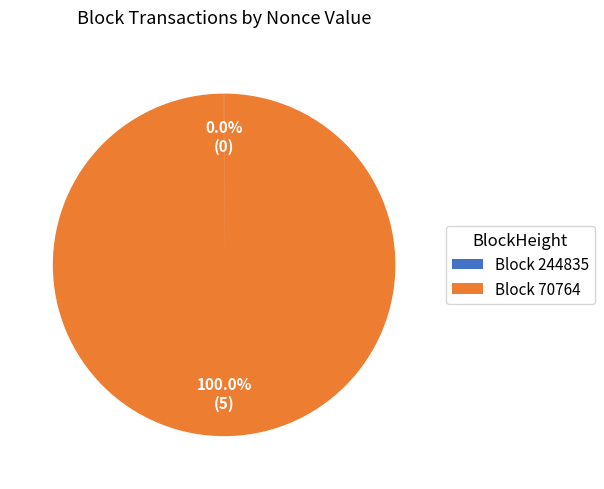

Is there a majority slice in this chart?

Yes